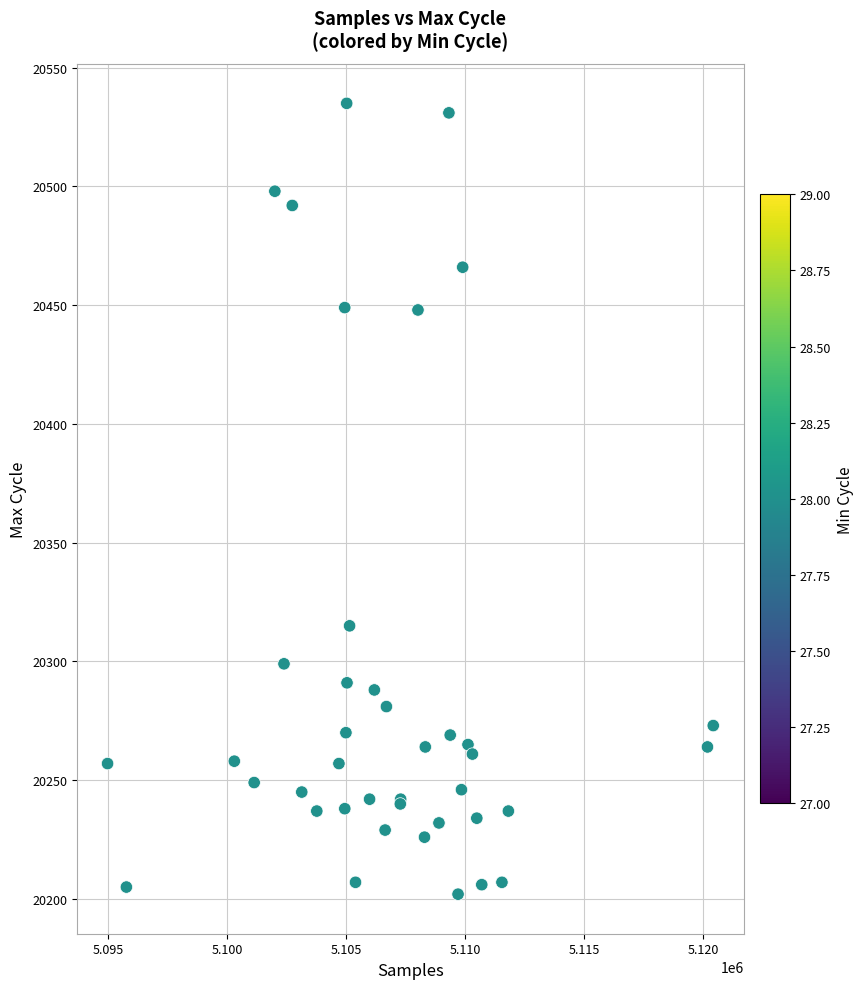

What Y value in the scatter plot is closest to 20368?

20315